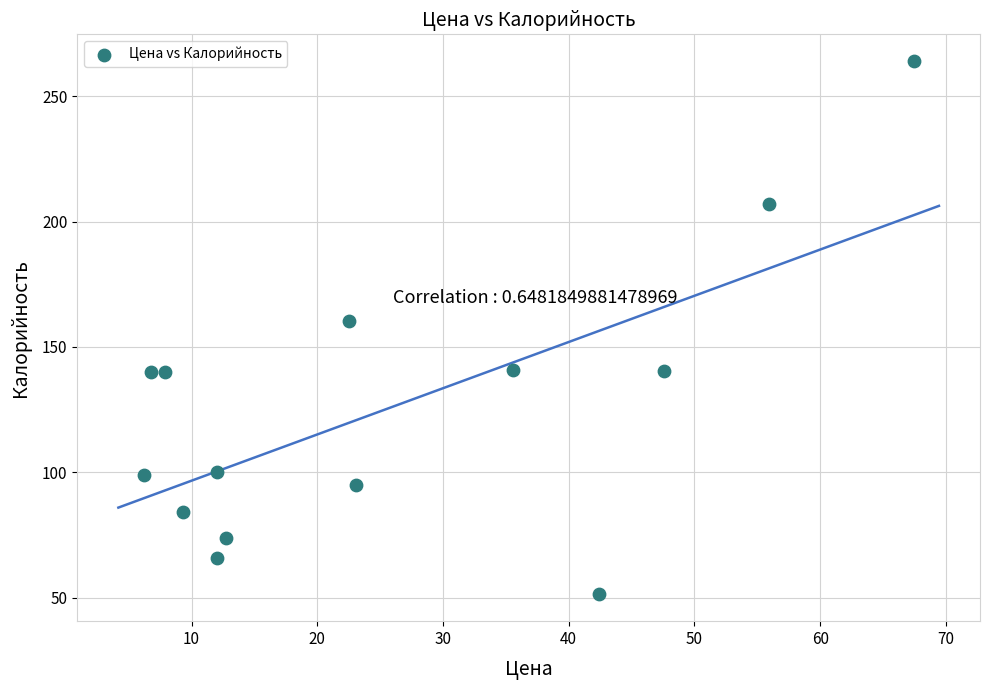

What Y value in the scatter plot is closest to 157?

160.5